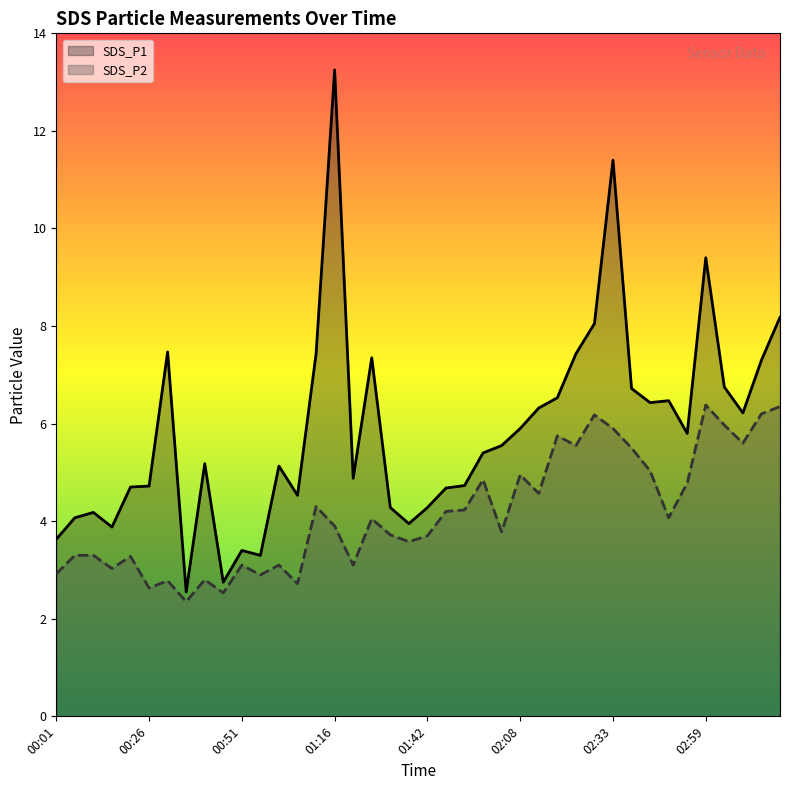

True or false: SDS_P2 and SDS_P1 intersect in this chart.

False